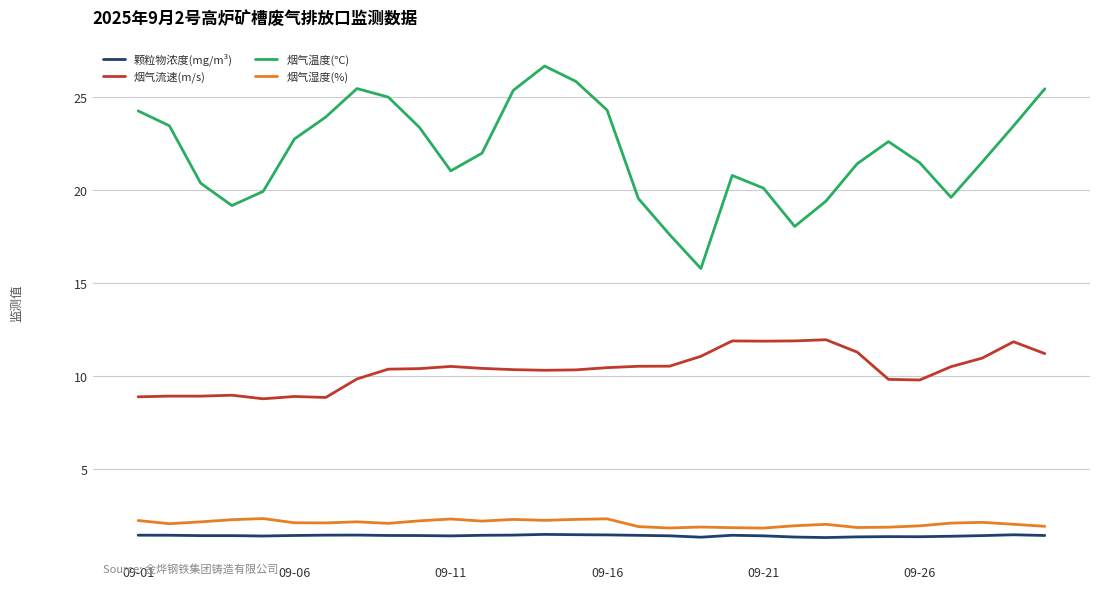

What is the difference between the maximum and minimum values in the 烟气温度(°C) series?

10.9